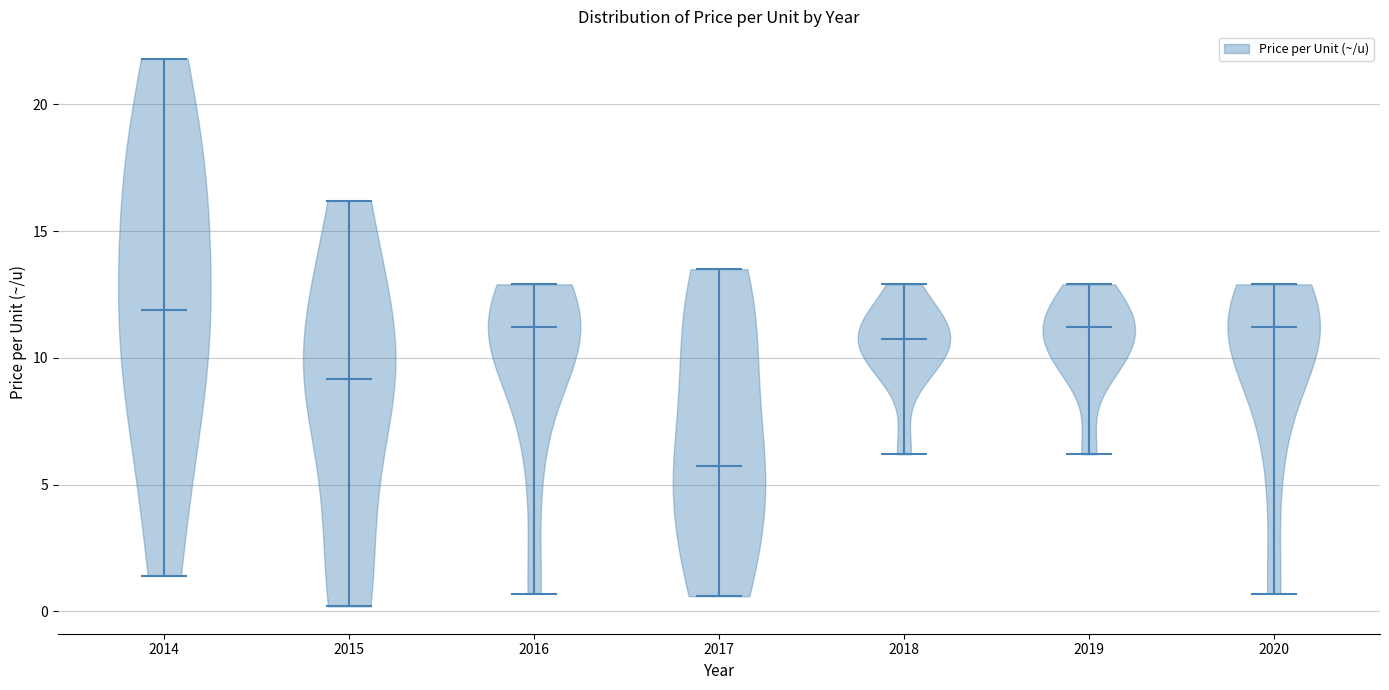

Reading left to right, read every violin against the y-axis: where its median line is, and the lowest and highest points it reaches. The values are not printed on the chart, so give them approximately, as read against the axis.

2014: median line 12.0, lowest point 1.5, highest point 22.0
2015: median line 9.0, lowest point 0.0, highest point 16.0
2016: median line 11.0, lowest point 0.5, highest point 13.0
2017: median line 6.0, lowest point 0.5, highest point 13.5
2018: median line 11.0, lowest point 6.0, highest point 13.0
2019: median line 11.0, lowest point 6.0, highest point 13.0
2020: median line 11.0, lowest point 0.5, highest point 13.0